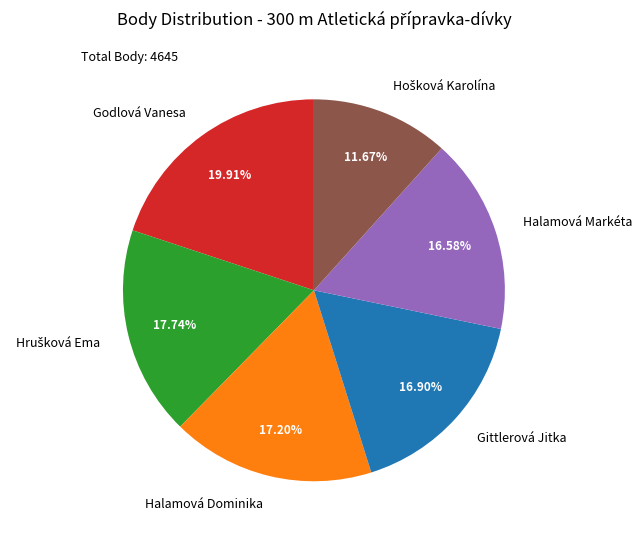

Is there a majority slice in this chart?

No